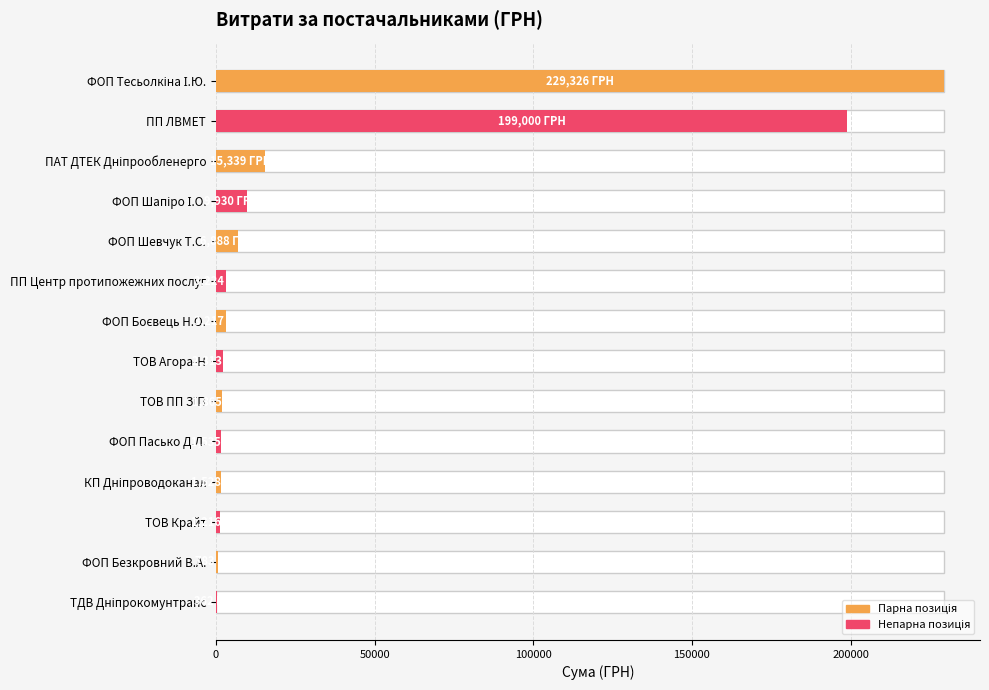

The value at ПАТ ДТЕК Дніпрообленерго is 6289.8. True or false?

False